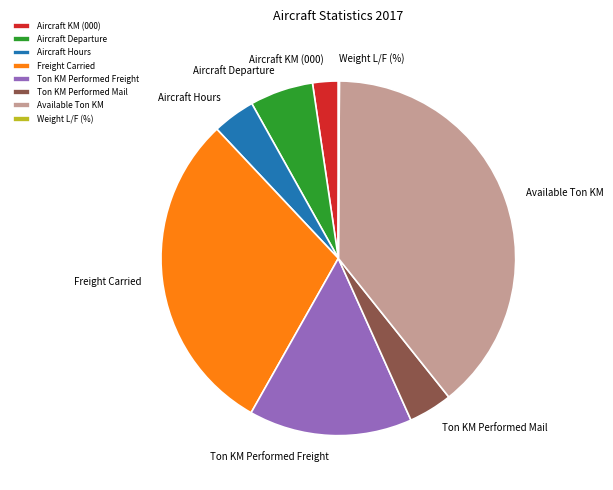

True or false: Ton KM Performed Freight accounts for 15% of the total.

True